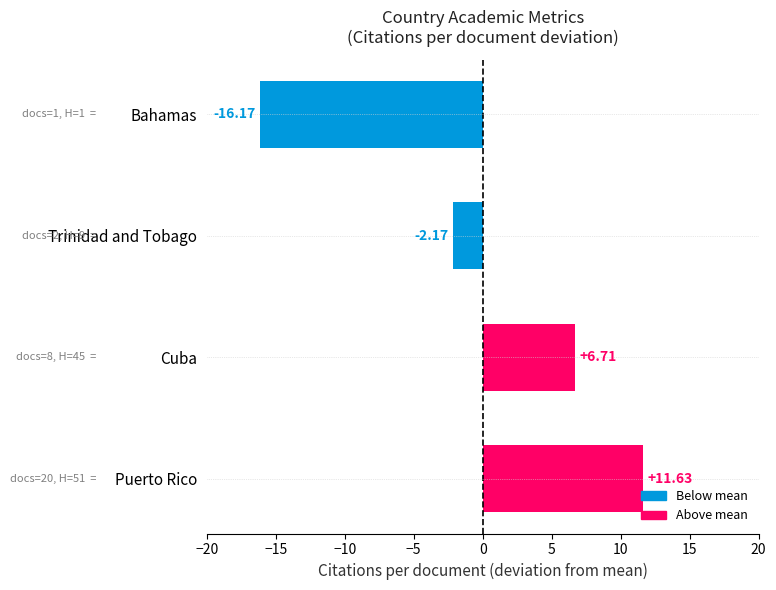

Does the chart contain stacked bars?

No